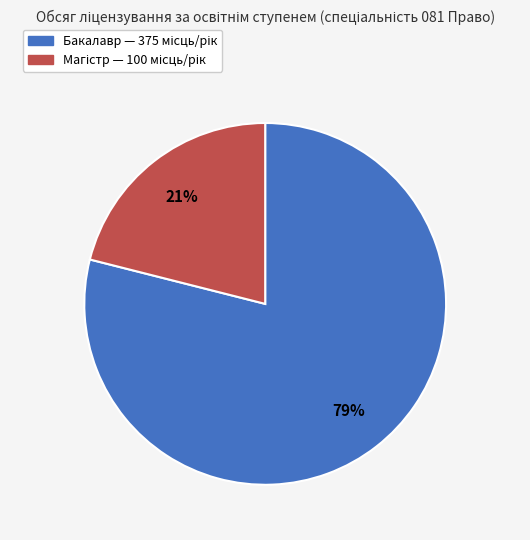

How many segments does this pie chart have?

2